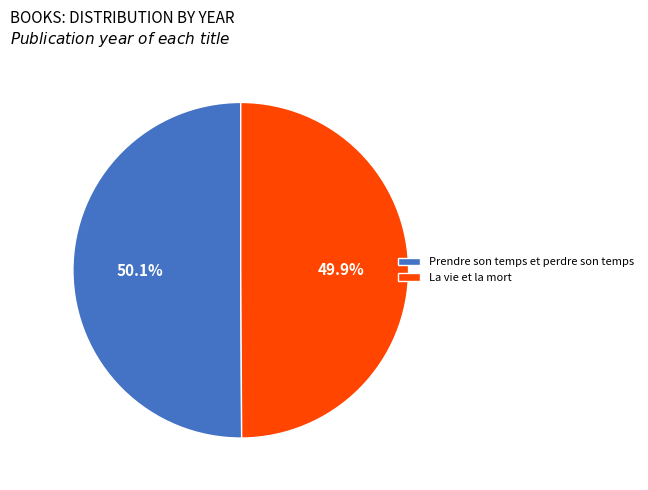

What percentage do La vie et la mort and Prendre son temps et perdre son temps together represent?

100.0%